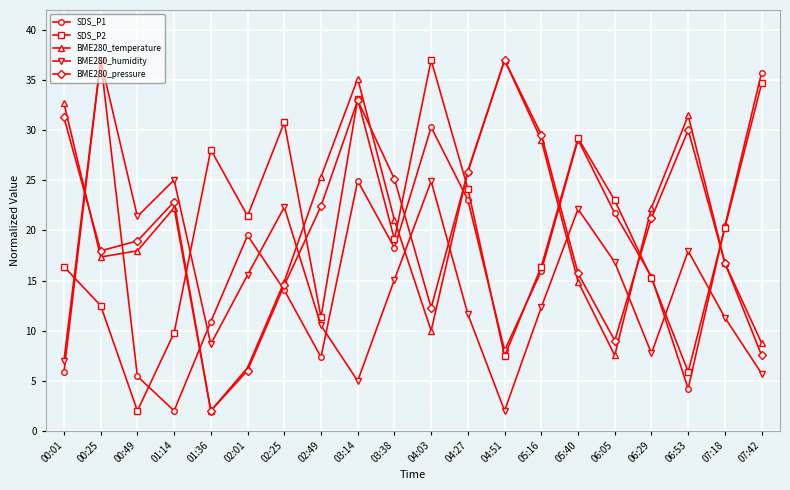

True or false: BME280_pressure has more than 2 points higher than both neighbors.

True